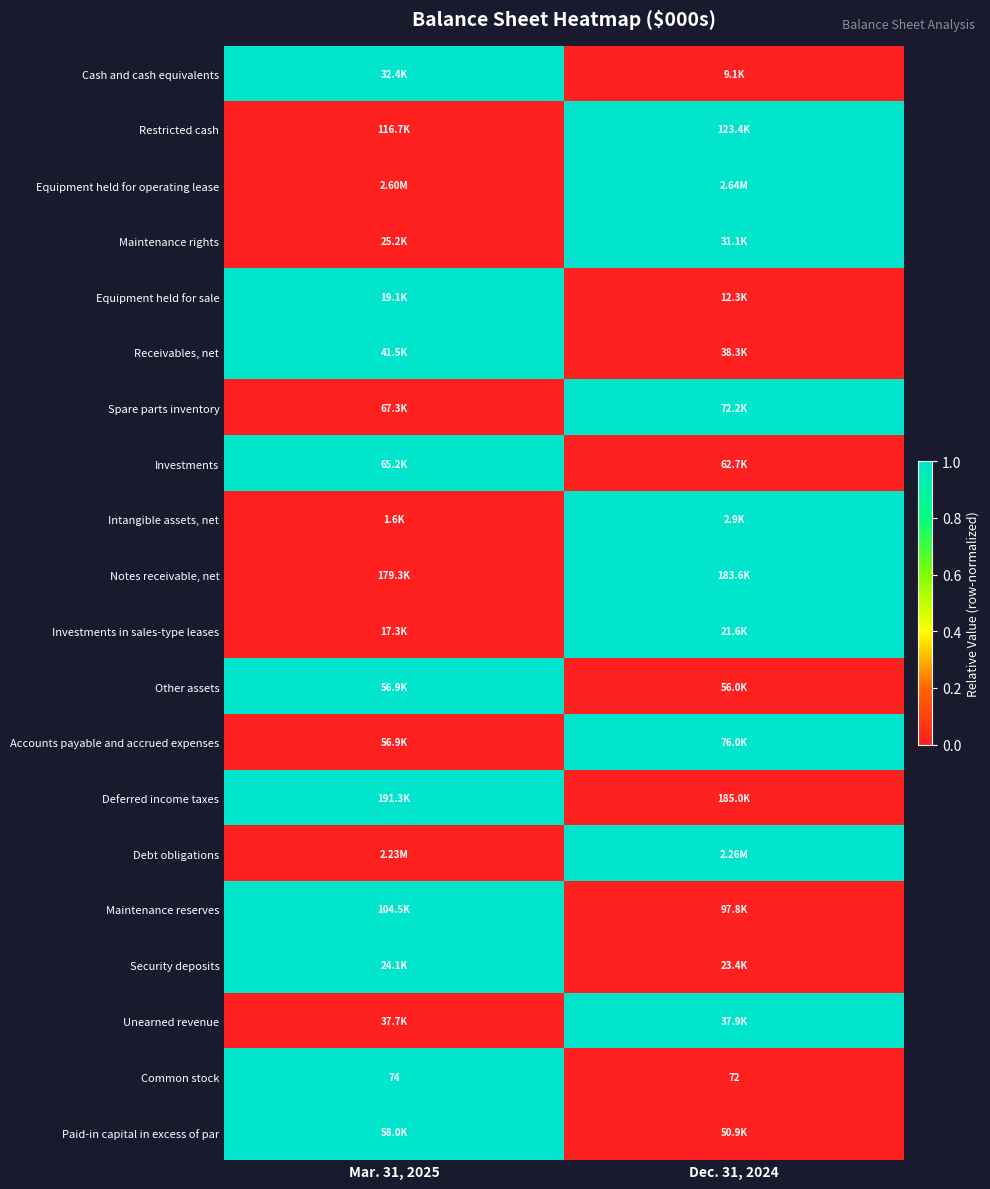

What is the approximate value of Unearned revenue at Dec. 31, 2024?

1